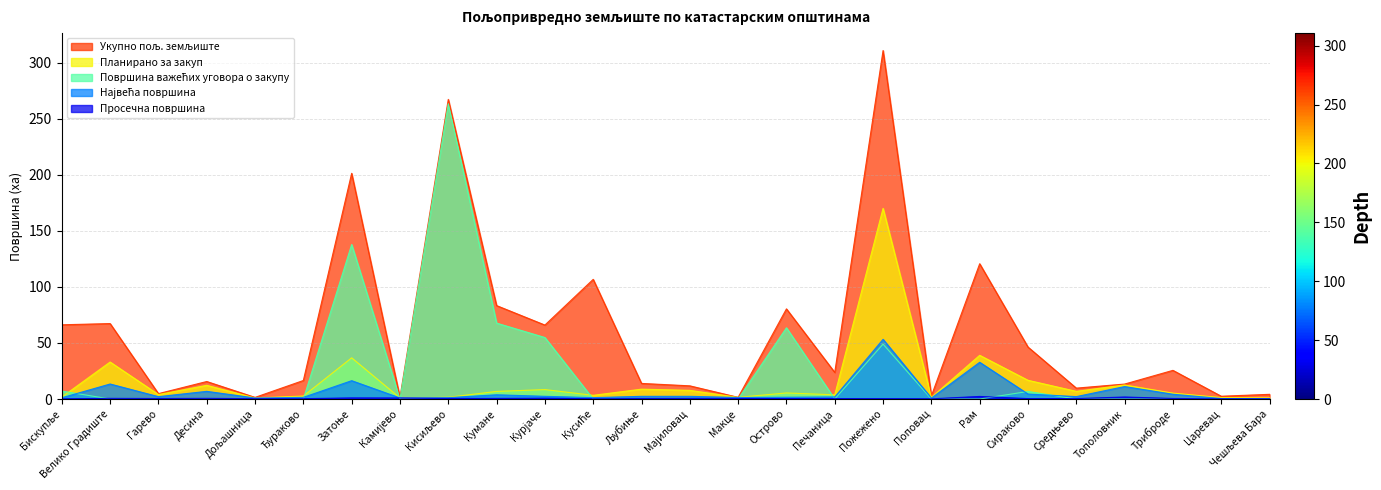

At how many categories does at least one series exceed 199?

3